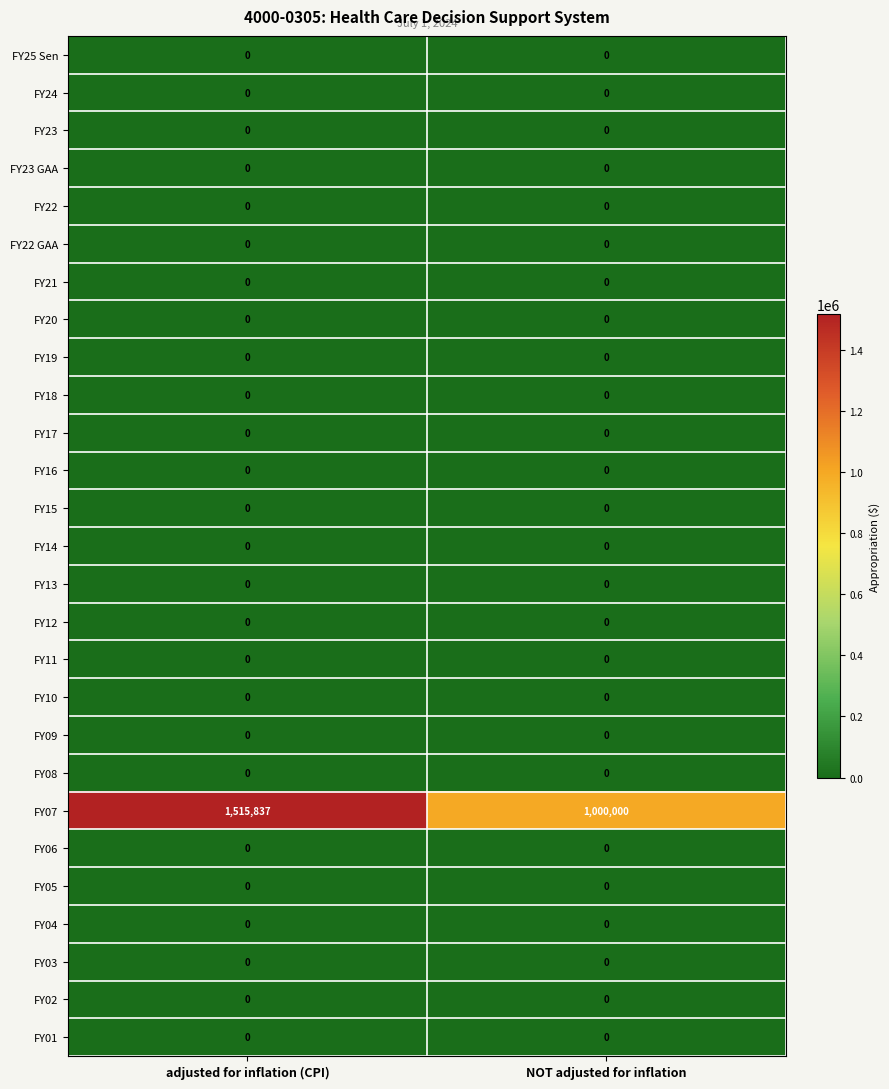

True or false: FY09 has a value of 0 at NOT adjusted for inflation.

True